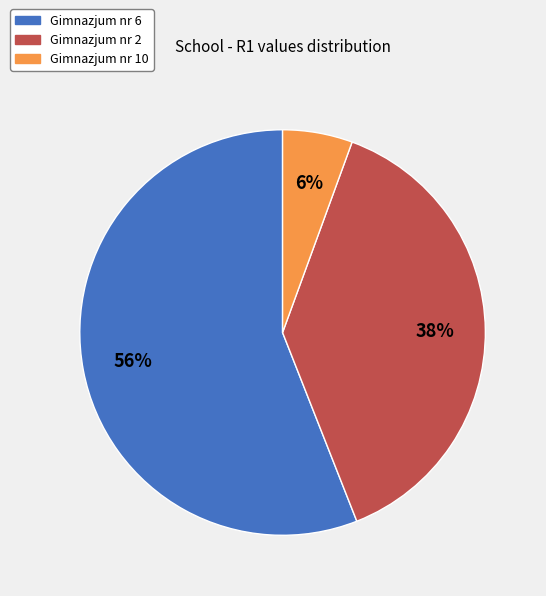

What percentage is the Gimnazjum nr 10 slice, to the nearest percent?

6%